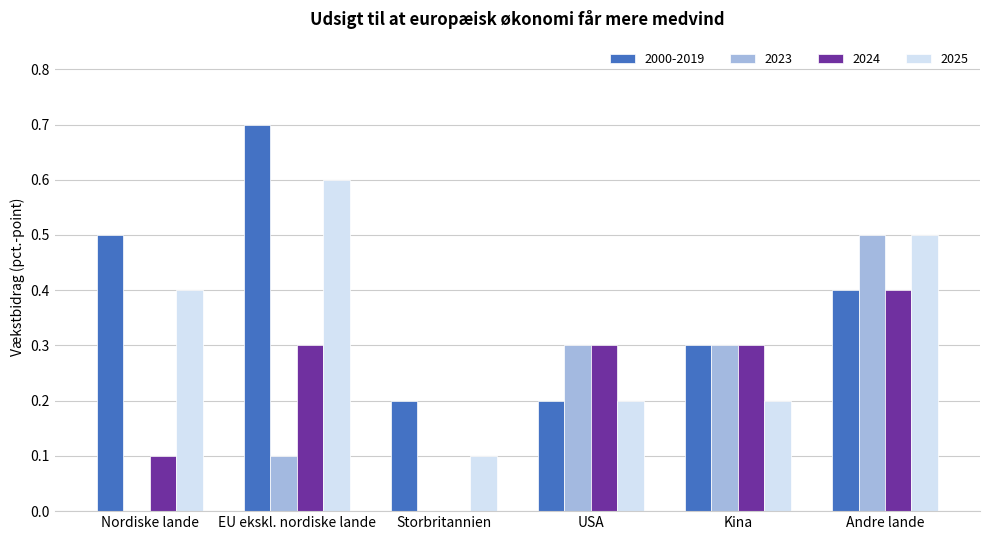

Between USA and Kina, which series saw the biggest shift?

2000-2019